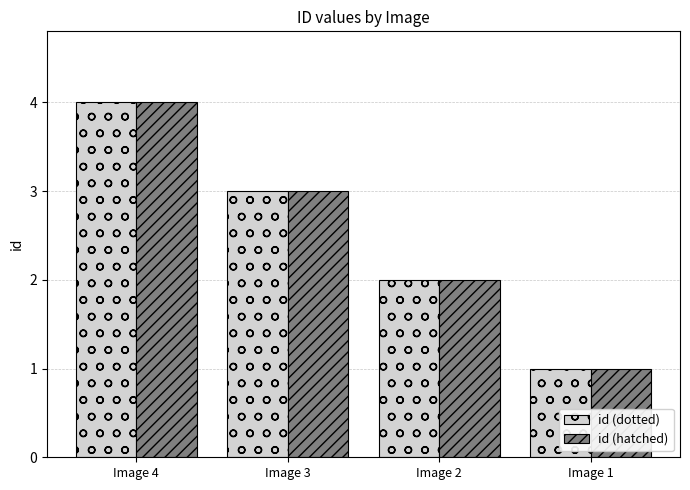

At which label does id (dotted) first exceed 3?

Image 4